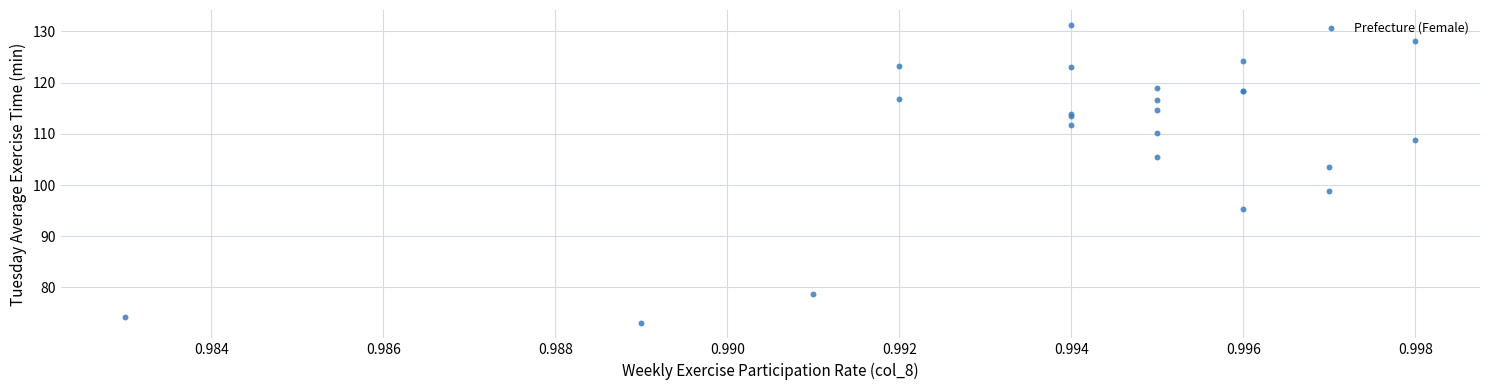

What Y value in the scatter plot is closest to 102?

103.6